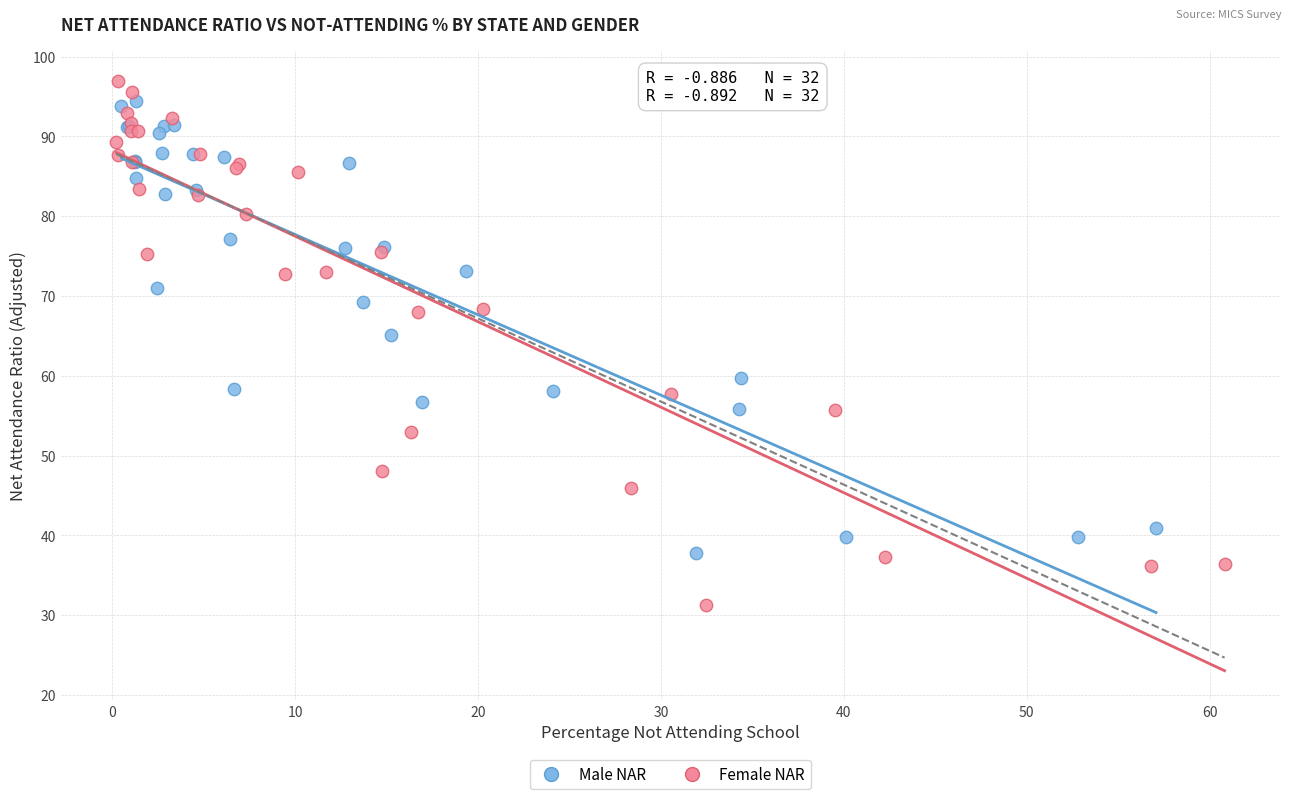

Which series has the largest Y range (max minus min)?

Female NAR